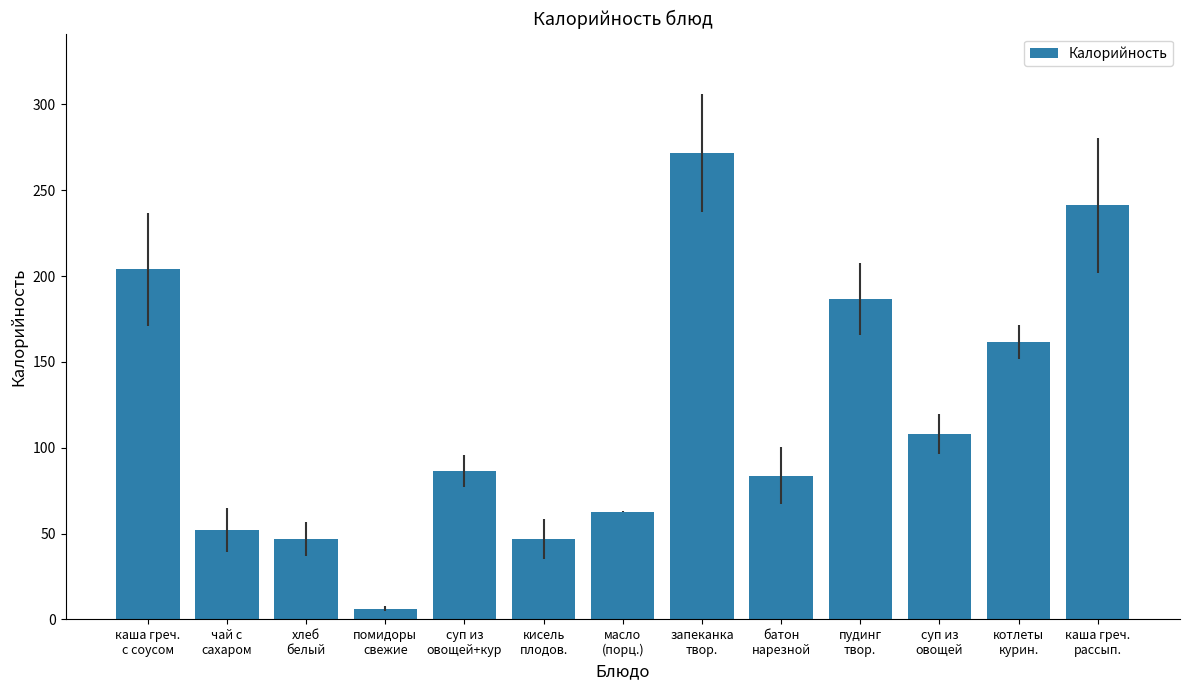

What is the value of the 1st bar from the left?

204.0